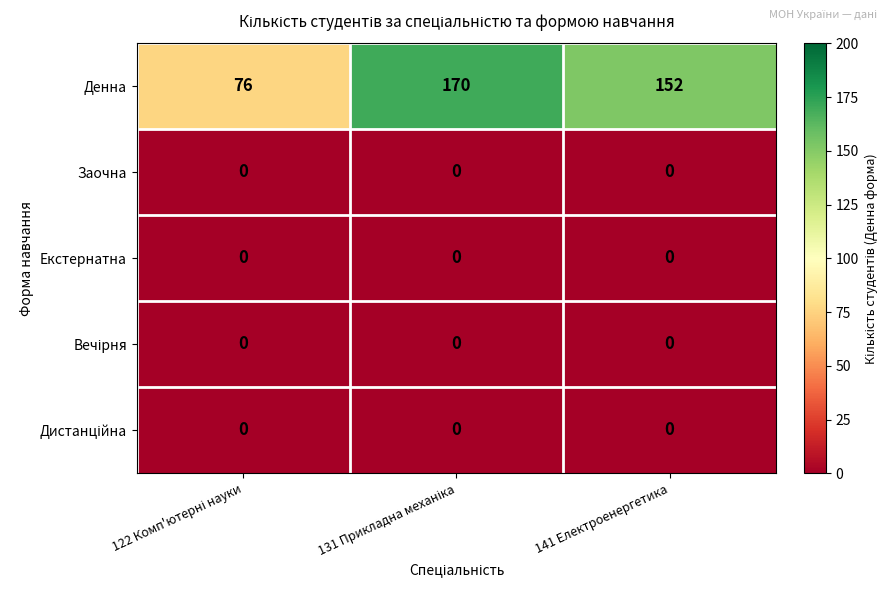

How many distinct data groups are displayed?

5